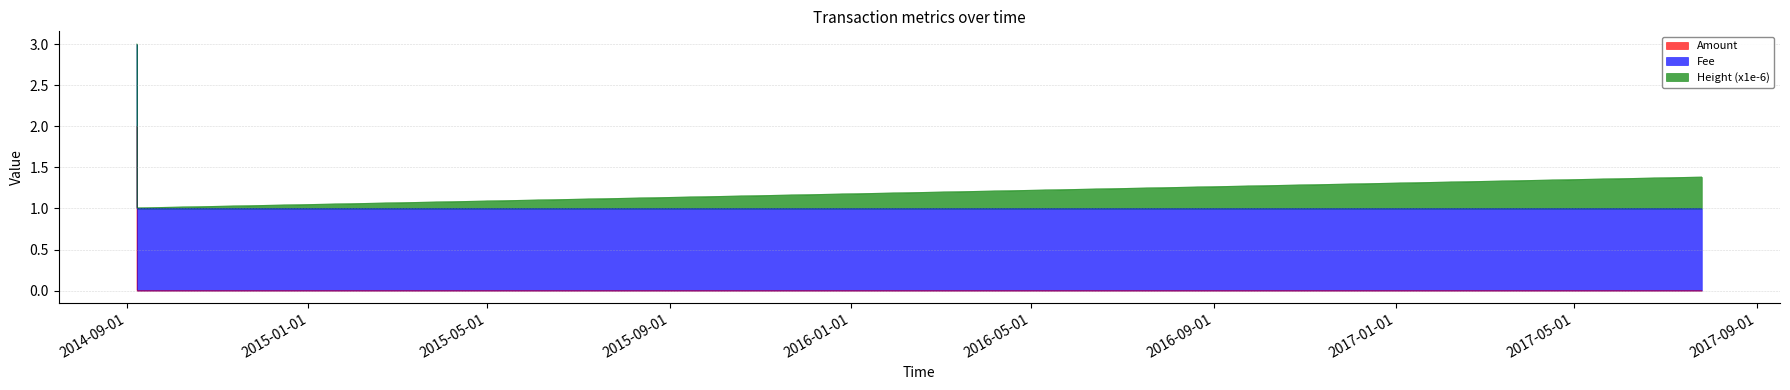

At which category is the sum across all series the highest?

2014-09-07 15:00:06